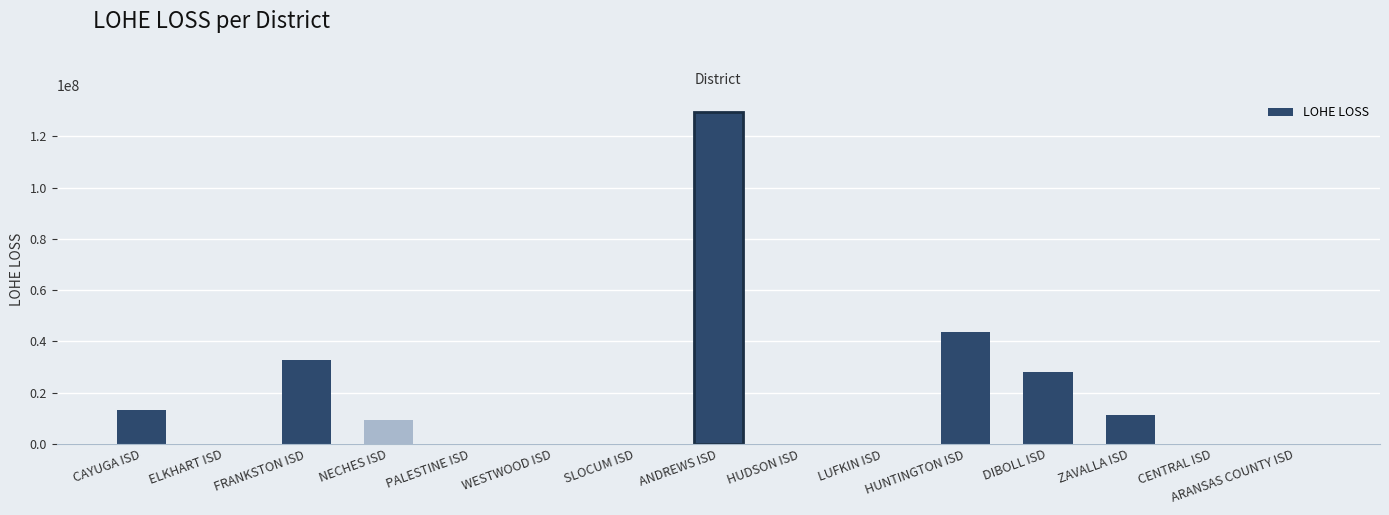

What is the sum of all values?

267529042